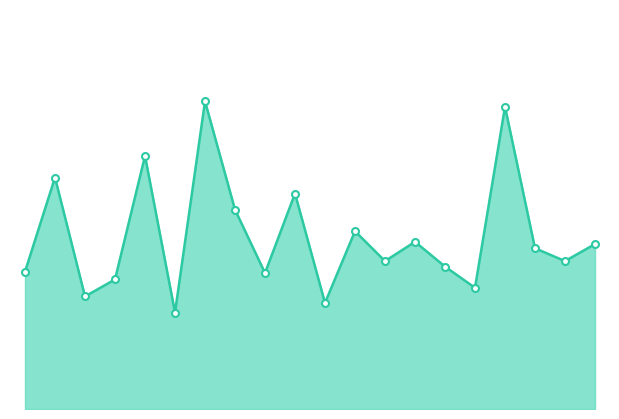

What is the sum of all values?

107.5